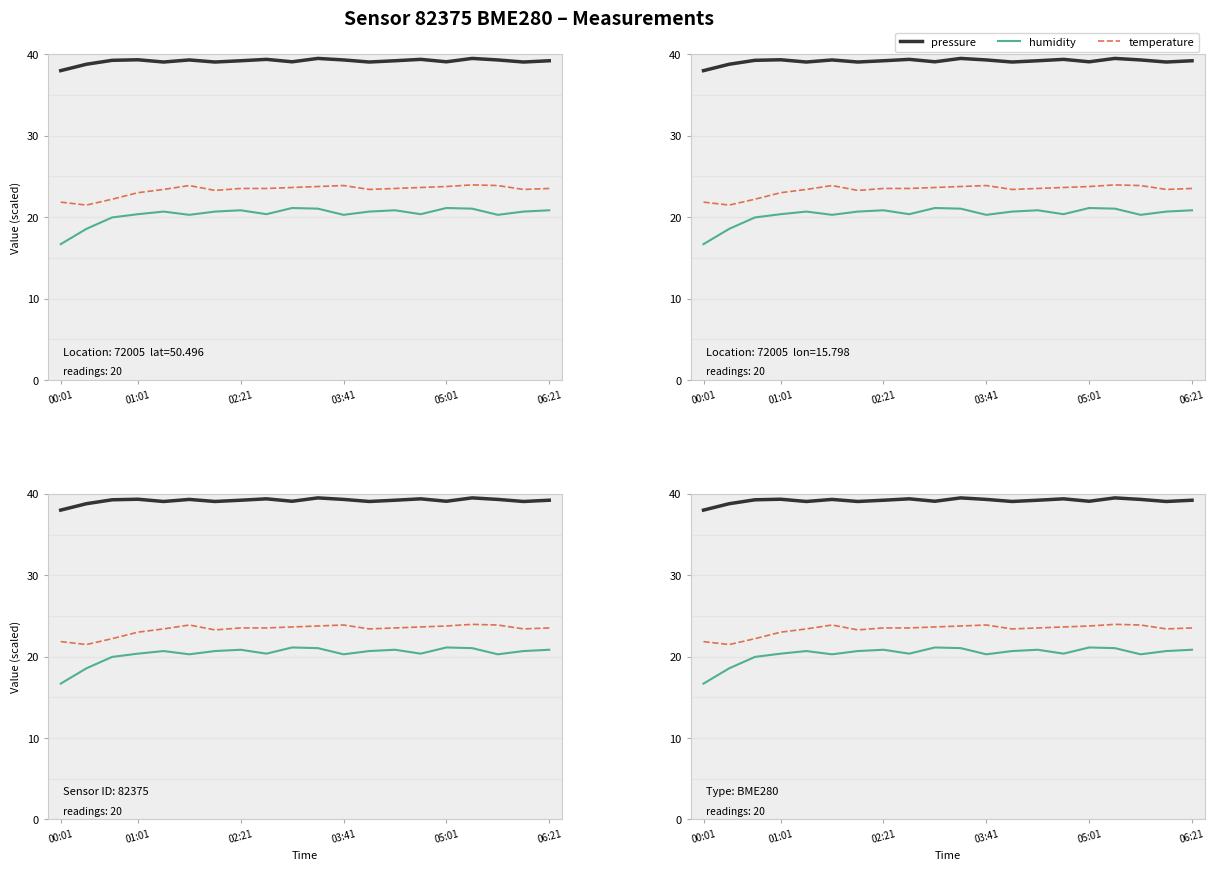

How many values in the pressure series are below 39?

2